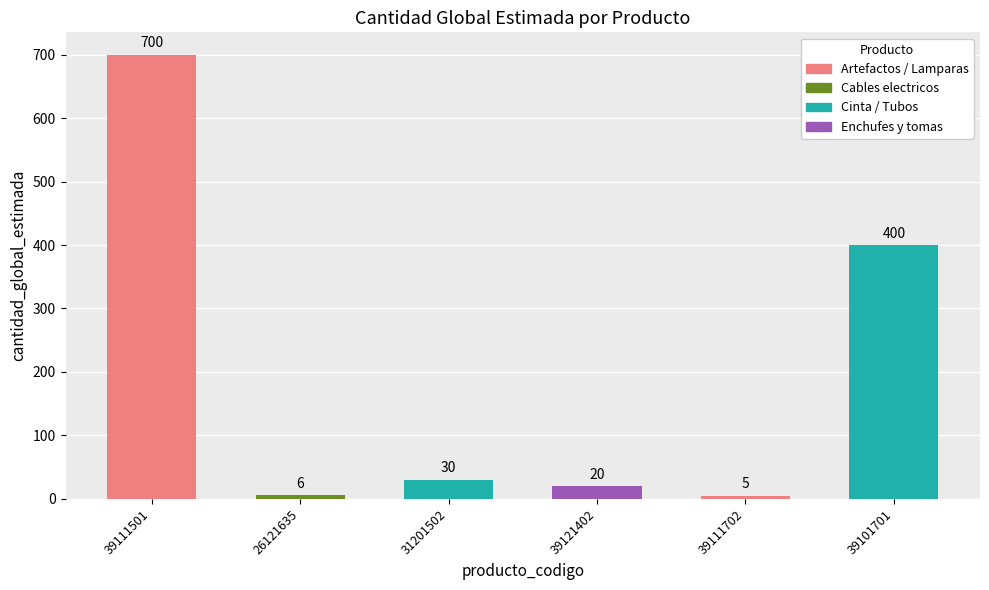

The chart shows a value of 594 at 39101701. True or false?

False